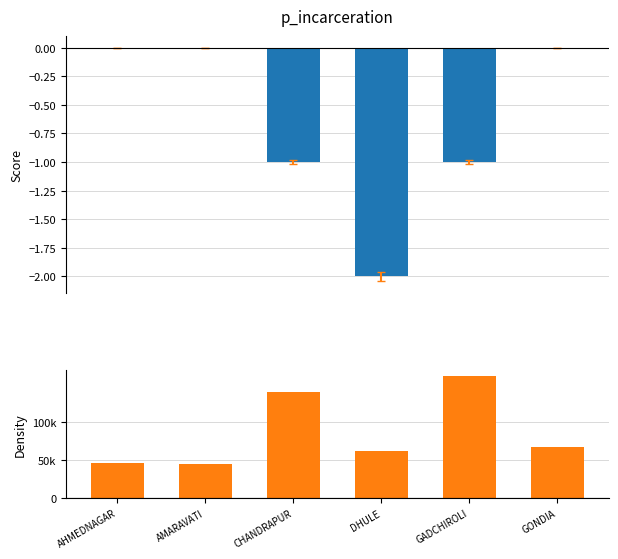

What is the difference between the highest and lowest values at GADCHIROLI?

1616